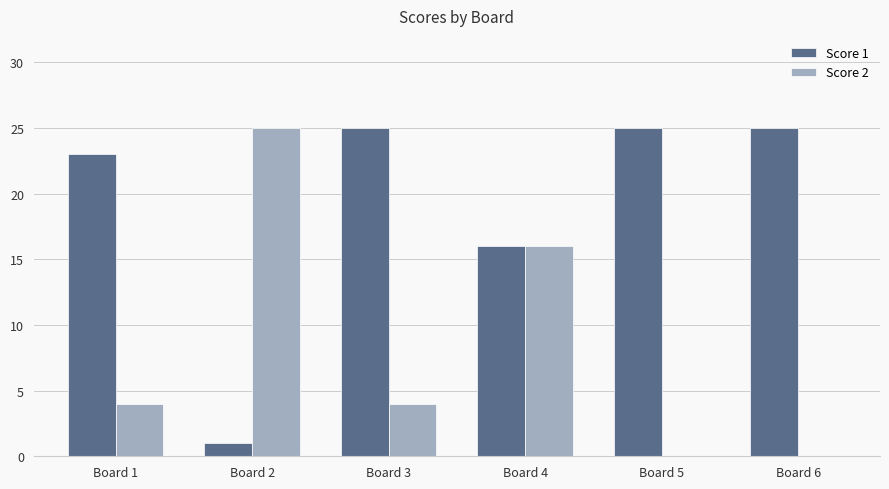

Is the value of Score 2 at Board 6 greater than the value of Score 1 at Board 5?

No